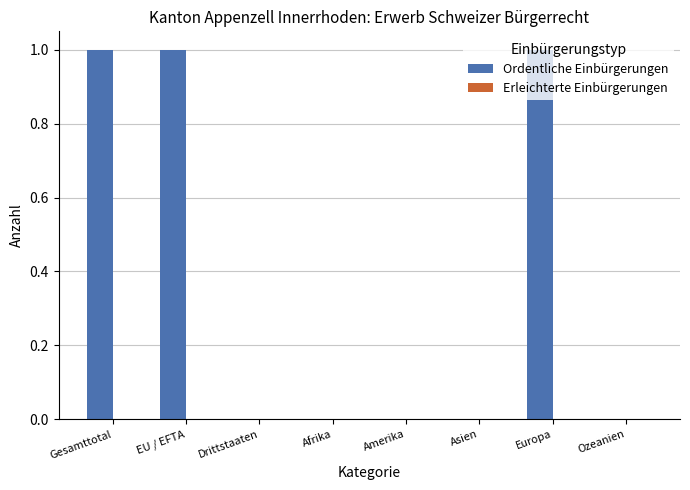

What is the sum of all values?

3